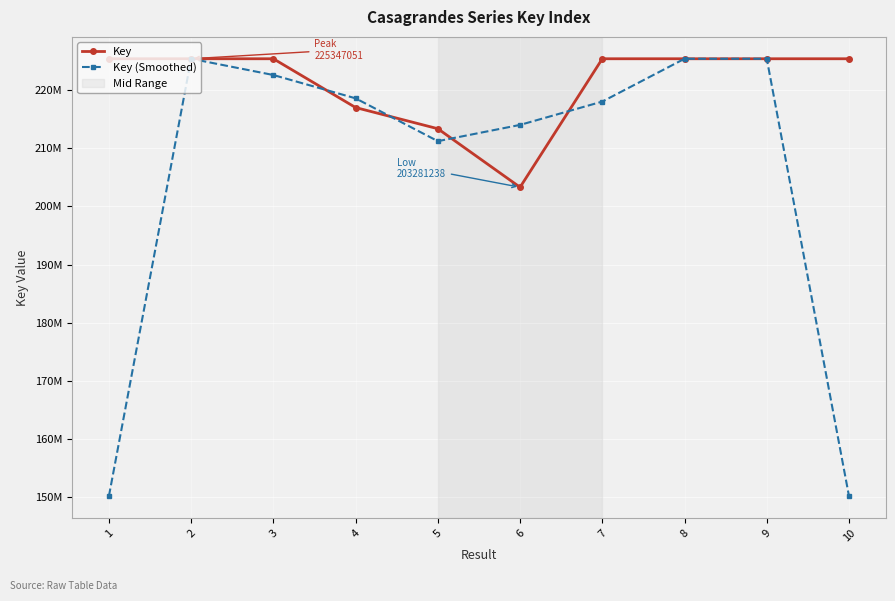

The Key (Smoothed) series shows 79429460.3 at 9. True or false?

False